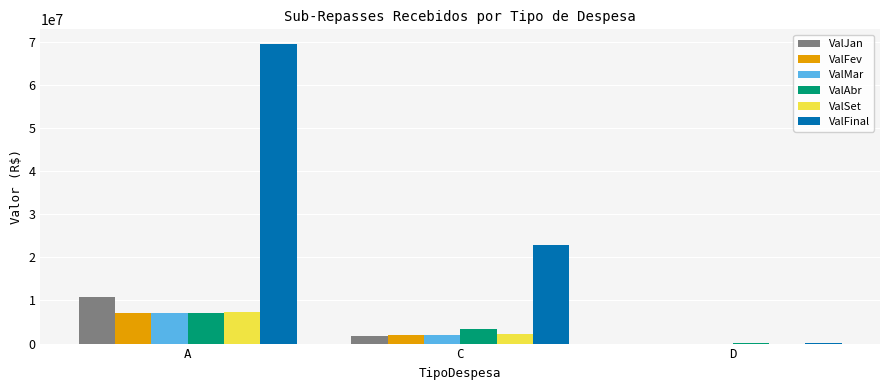

What is the sum of all ValSet values?

9672431.8